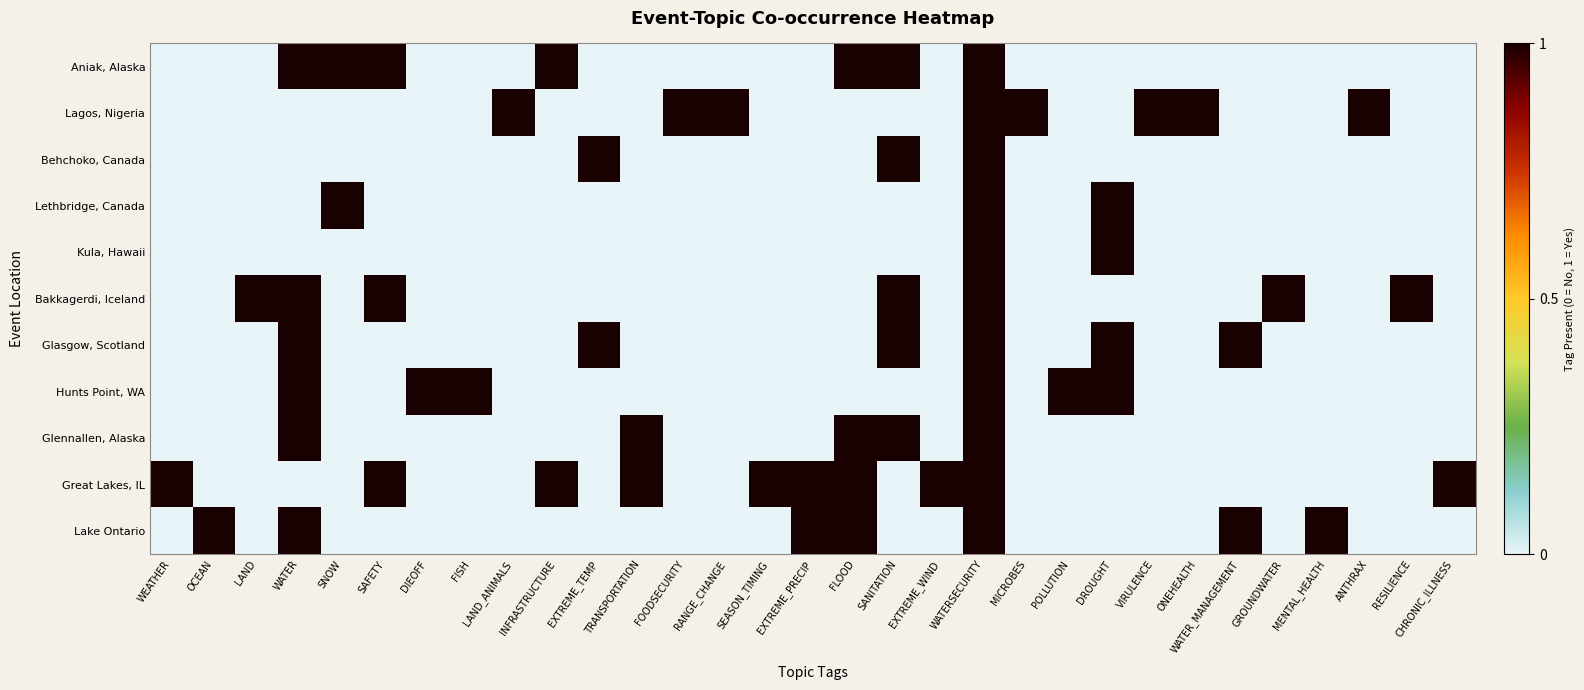

What is the total value across all series at WATER_MANAGEMENT?

2